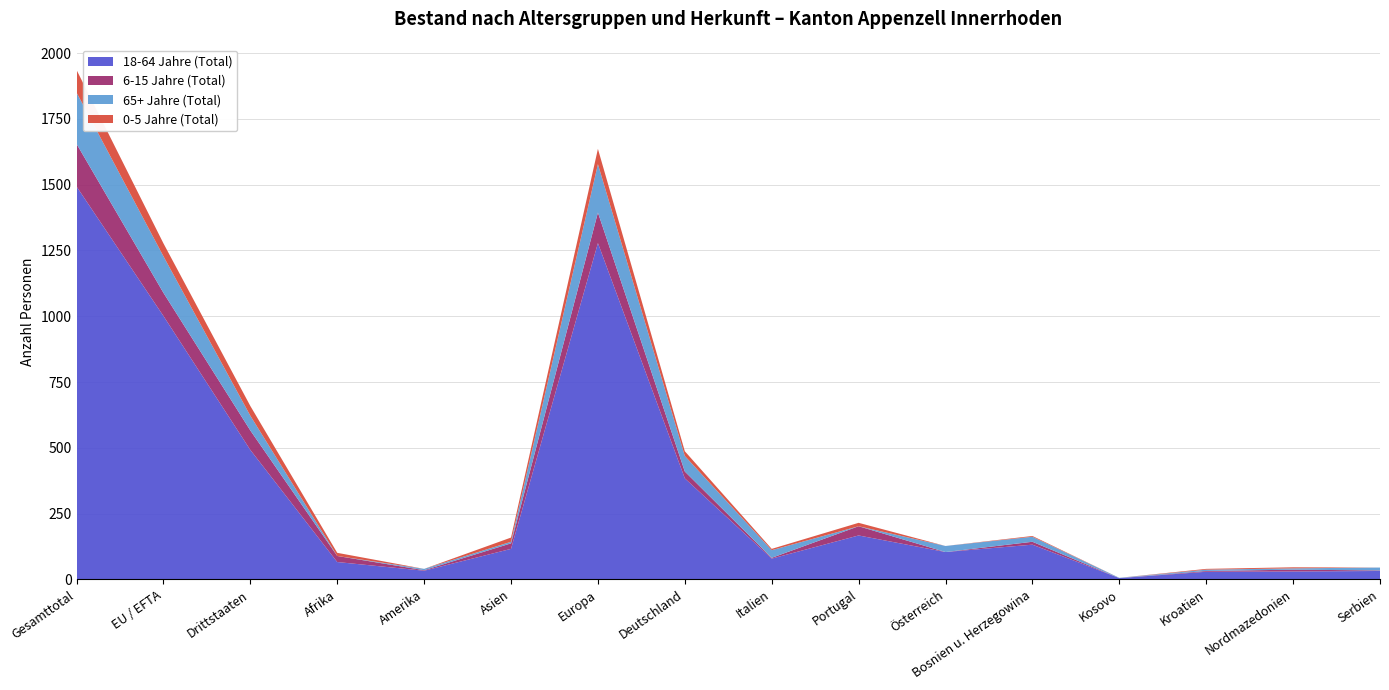

Reading left to right, list all the values displayed in this chart.

18-64 Jahre (Total): Gesamttotal=1493	EU / EFTA=1001	Drittstaaten=492	Afrika=66	Amerika=33	Asien=116	Europa=1278	Deutschland=384	Italien=79	Portugal=167	Österreich=104	Bosnien u. Herzegowina=132	Kosovo=5	Kroatien=29	Nordmazedonien=30	Serbien=32
6-15 Jahre (Total): Gesamttotal=162	EU / EFTA=88	Drittstaaten=74	Afrika=23	Amerika=2	Asien=21	Europa=116	Deutschland=26	Italien=3	Portugal=35	Österreich=0	Bosnien u. Herzegowina=11	Kosovo=0	Kroatien=3	Nordmazedonien=7	Serbien=2
65+ Jahre (Total): Gesamttotal=195	EU / EFTA=139	Drittstaaten=56	Afrika=0	Amerika=5	Asien=6	Europa=184	Deutschland=59	Italien=29	Portugal=0	Österreich=23	Bosnien u. Herzegowina=19	Kosovo=1	Kroatien=5	Nordmazedonien=5	Serbien=11
0-5 Jahre (Total): Gesamttotal=86	EU / EFTA=49	Drittstaaten=37	Afrika=12	Amerika=0	Asien=16	Europa=58	Deutschland=18	Italien=5	Portugal=13	Österreich=0	Bosnien u. Herzegowina=3	Kosovo=0	Kroatien=3	Nordmazedonien=4	Serbien=0